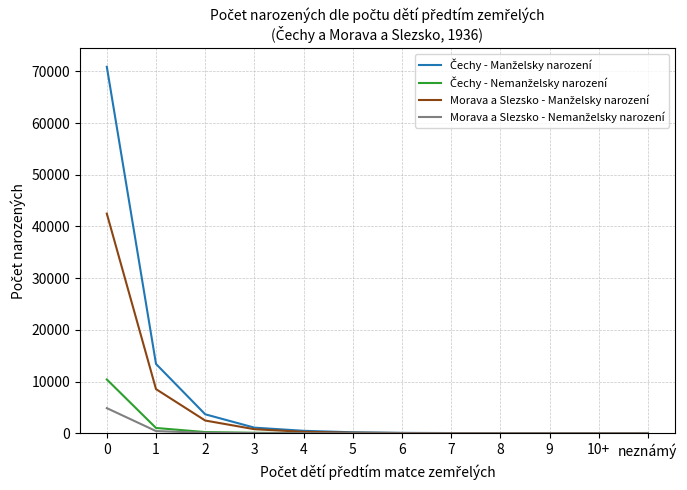

True or false: Čechy - Manželsky narození and Čechy - Nemanželsky narození intersect in this chart.

False